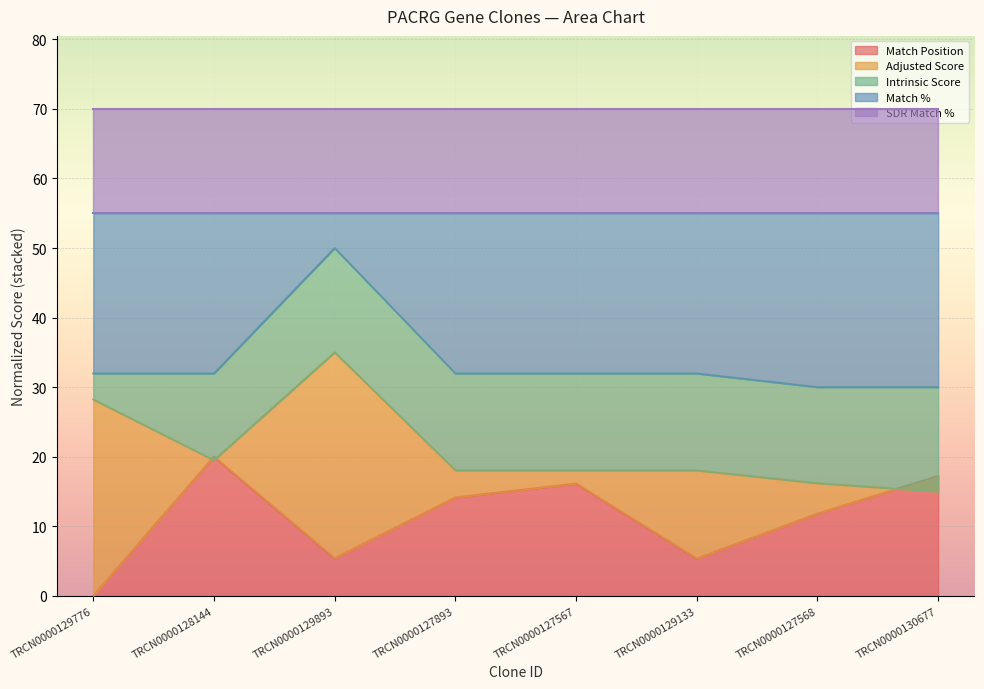

What is the highest value of the Match Position series?

20.0